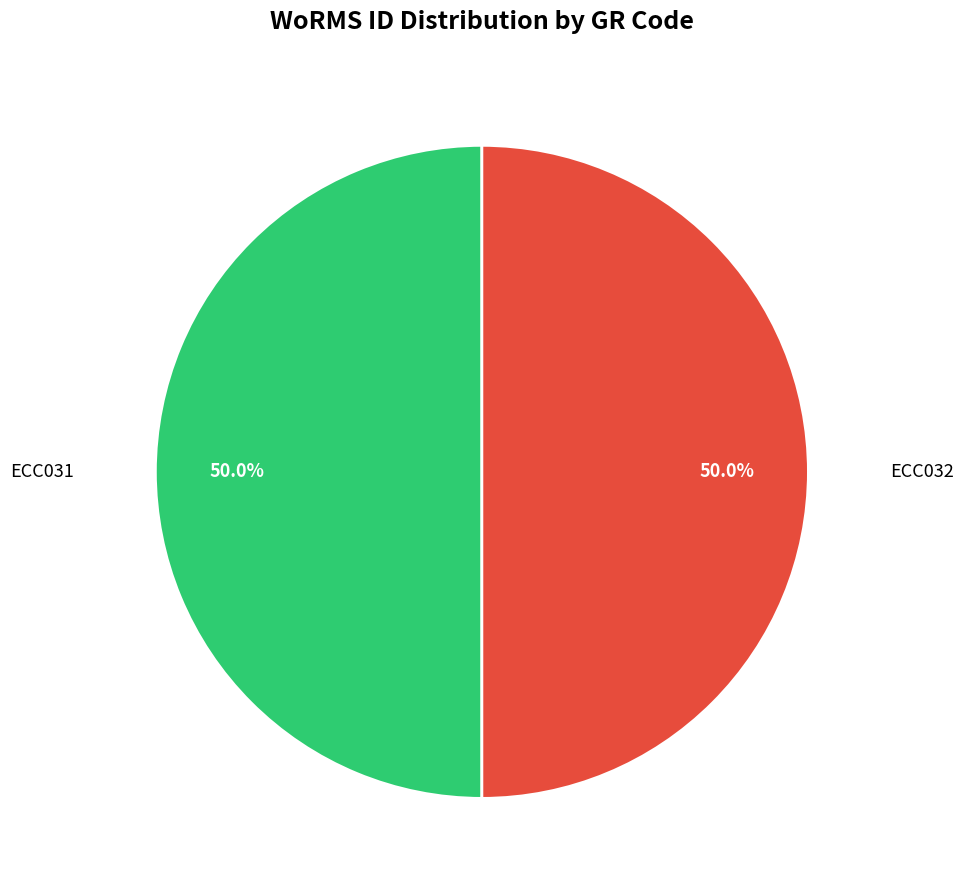

Count the number of slices in the pie.

2